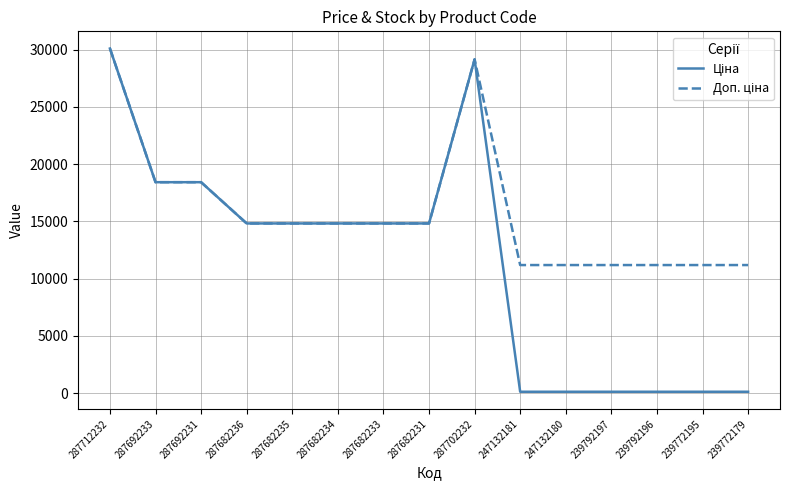

At which category is the sum across all series the highest?

287712232